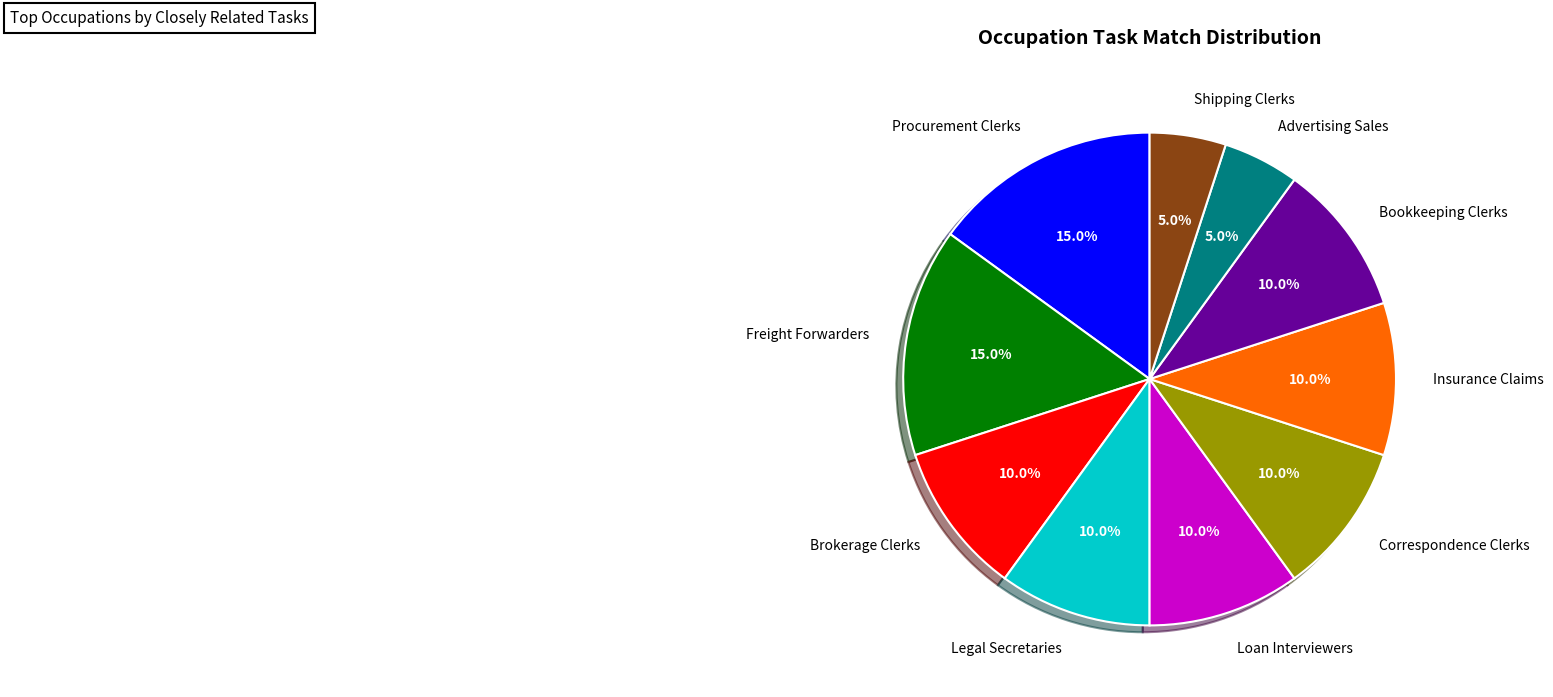

The Legal Secretaries slice represents 10% of the pie. True or false?

True